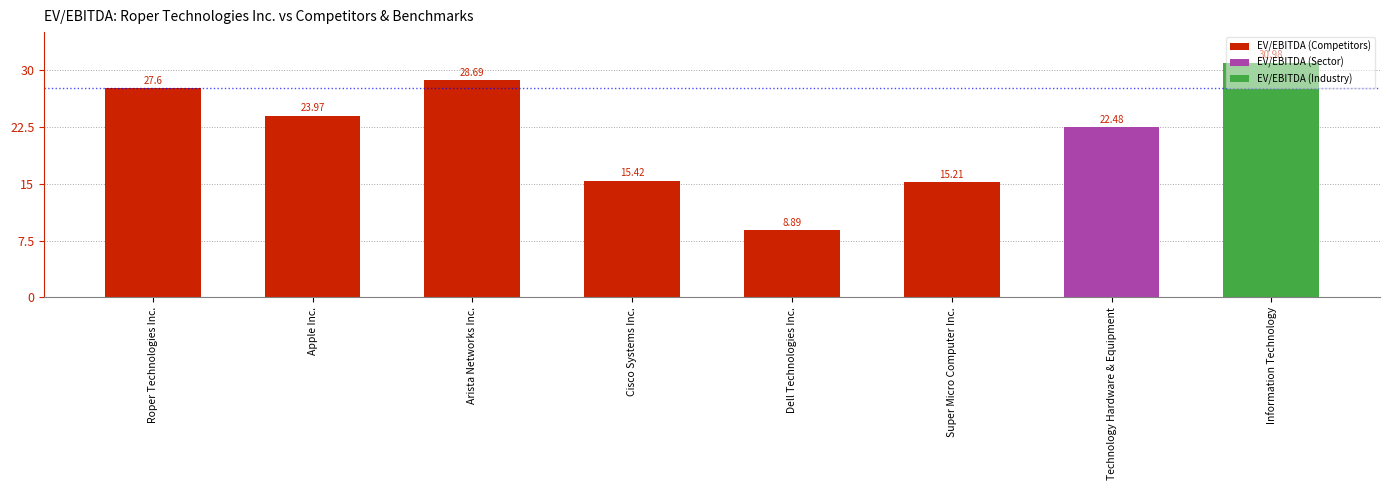

Are the bars horizontal?

No